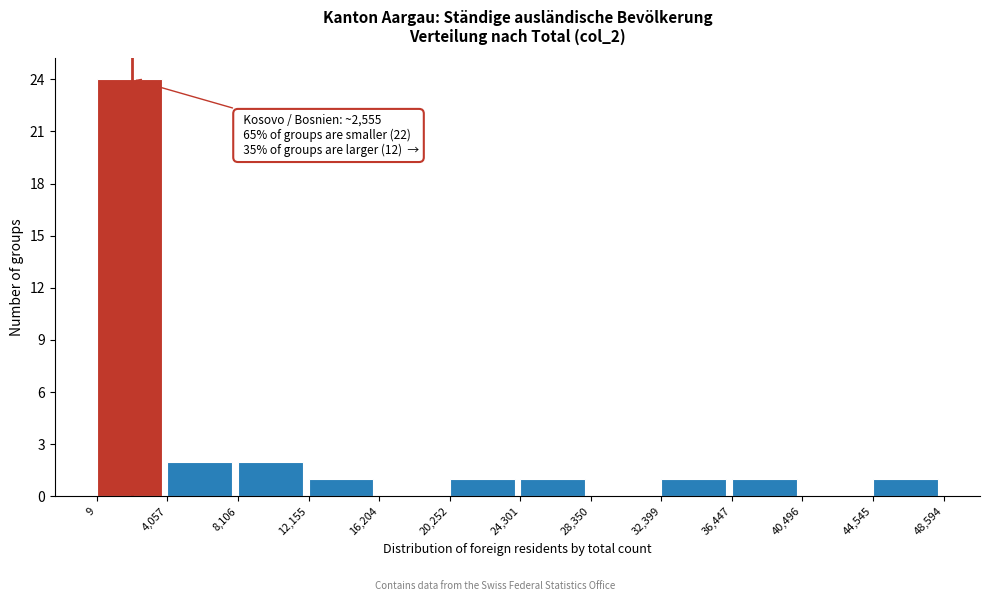

Over which range of the x-axis is the bar tallest?

9 to 4,057